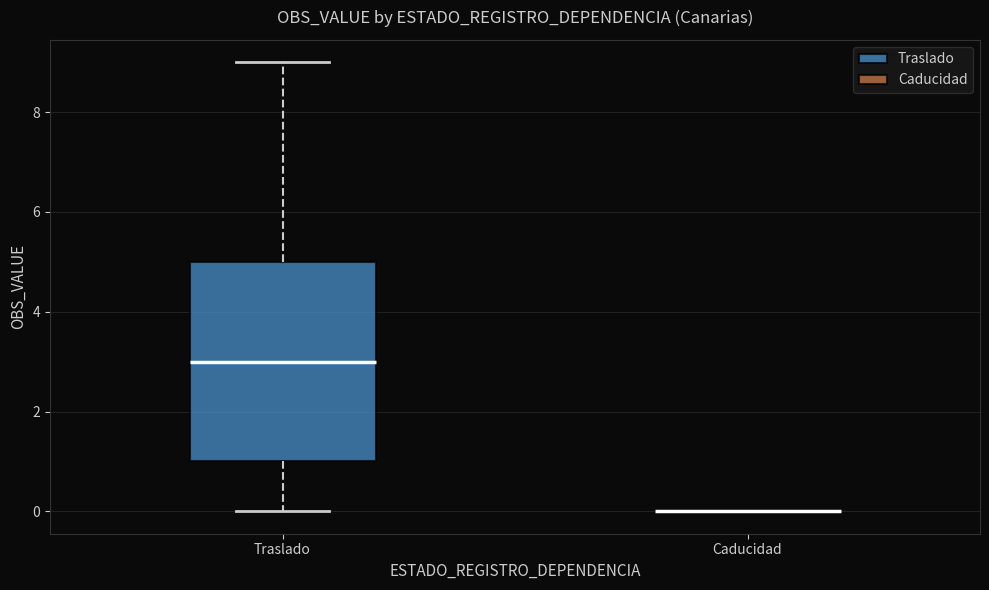

Reading left to right, read every box against the y-axis: the position of its median line, the range the box covers, and the ends of its whiskers. The values are not printed on the chart, so give them approximately, as read against the axis.

Traslado: median 3, box 1 to 5, whiskers 0 to 9
Caducidad: box collapsed to a line at 0, whiskers 0 to 0